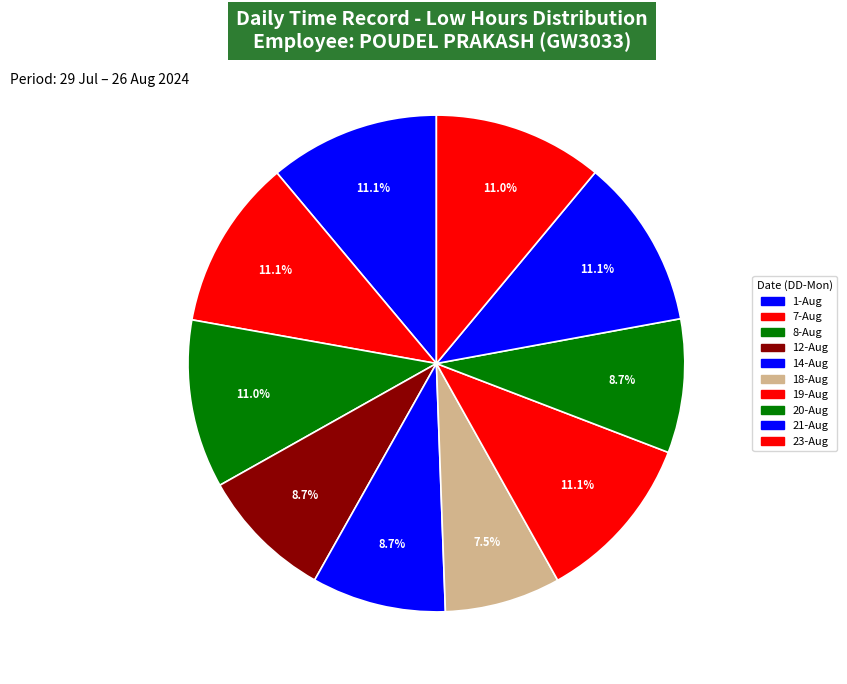

How many segments does this pie chart have?

10